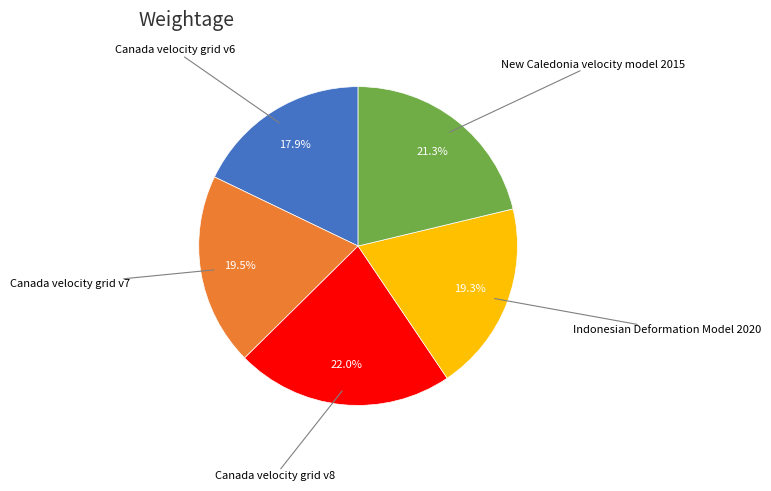

Does any single category account for the majority?

No